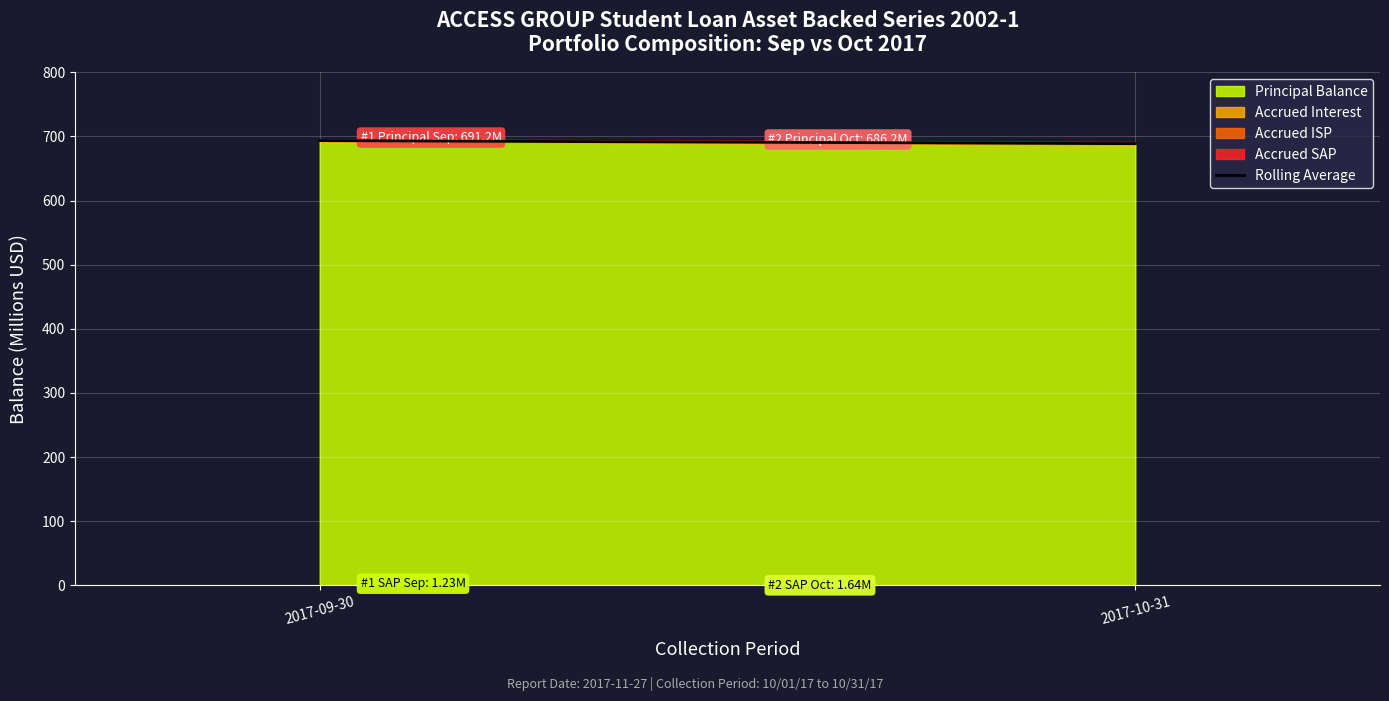

What is the difference between the values at 2017-10-31 and 2017-09-30?

4.8